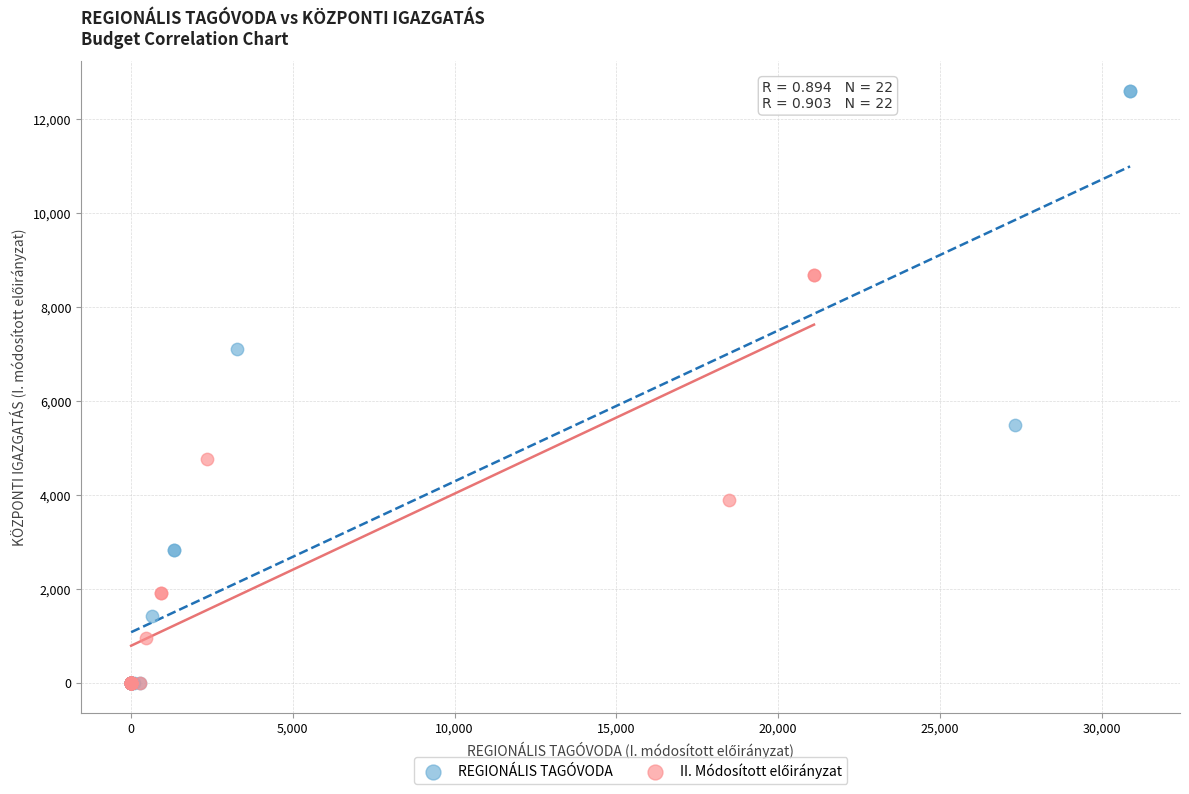

Which series contains the highest Y value?

REGIONÁLIS TAGÓVODA